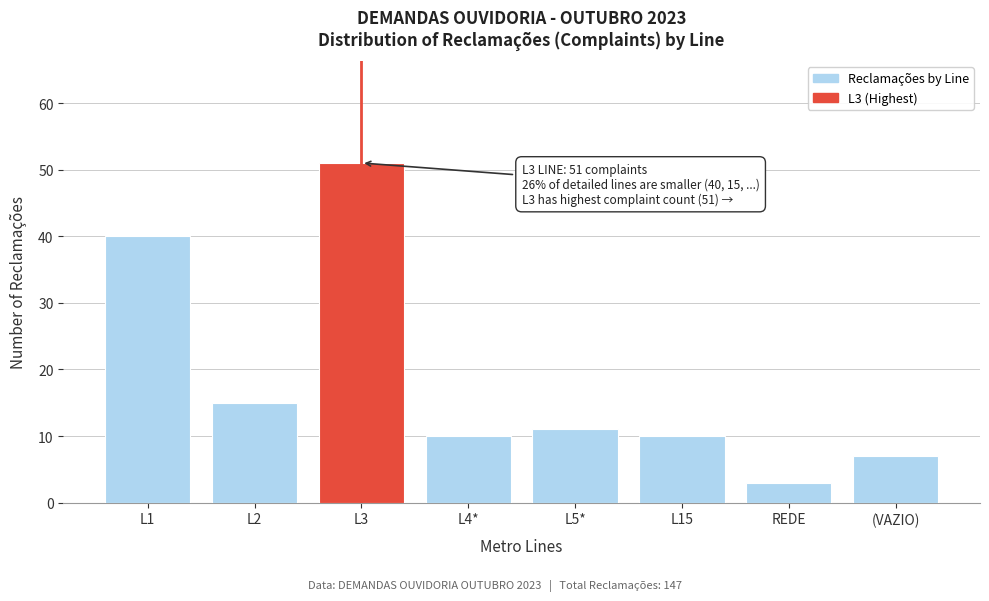

Reading right to left, list all the values displayed in this chart.

7	3	10	11	10	51	15	40